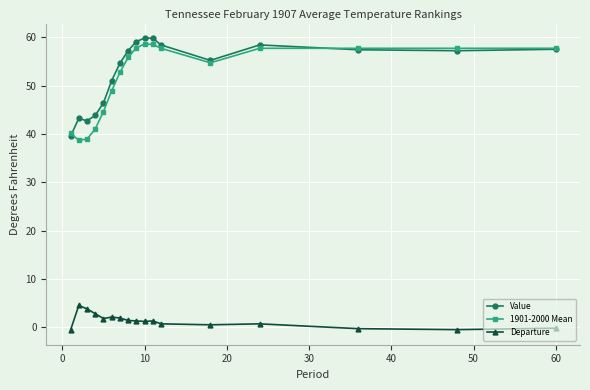

What is the value of the Value point at the 2nd from the left?

43.2